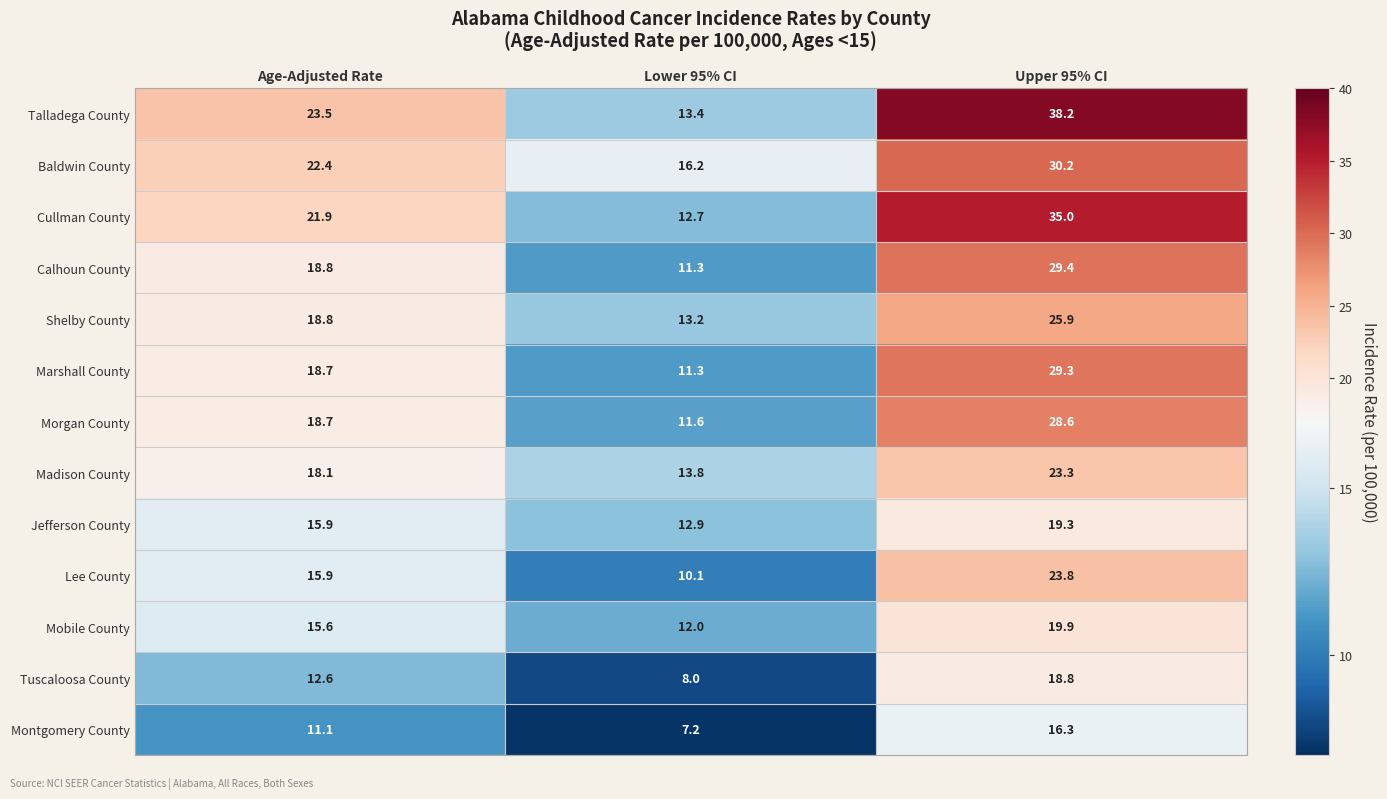

At which category is the sum across all series the highest?

Upper 95% CI